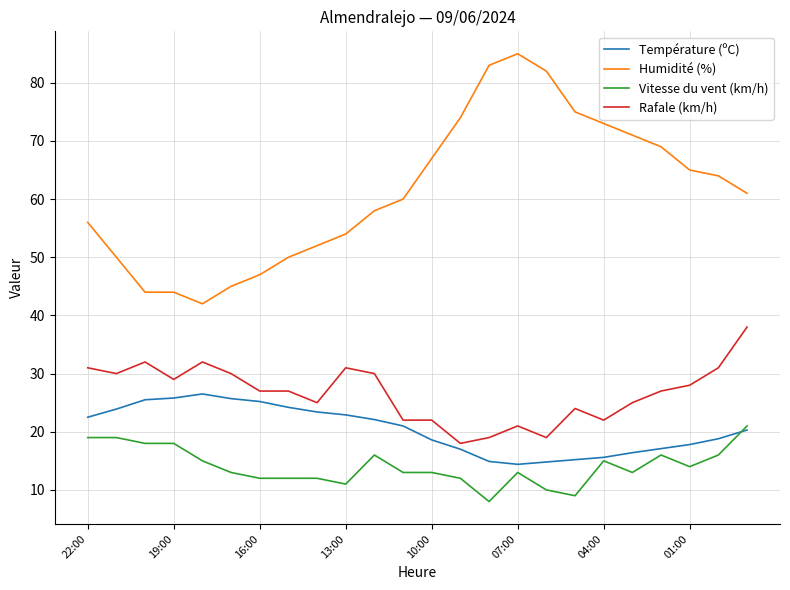

Which series has the largest range (max minus min)?

Humidité (%)